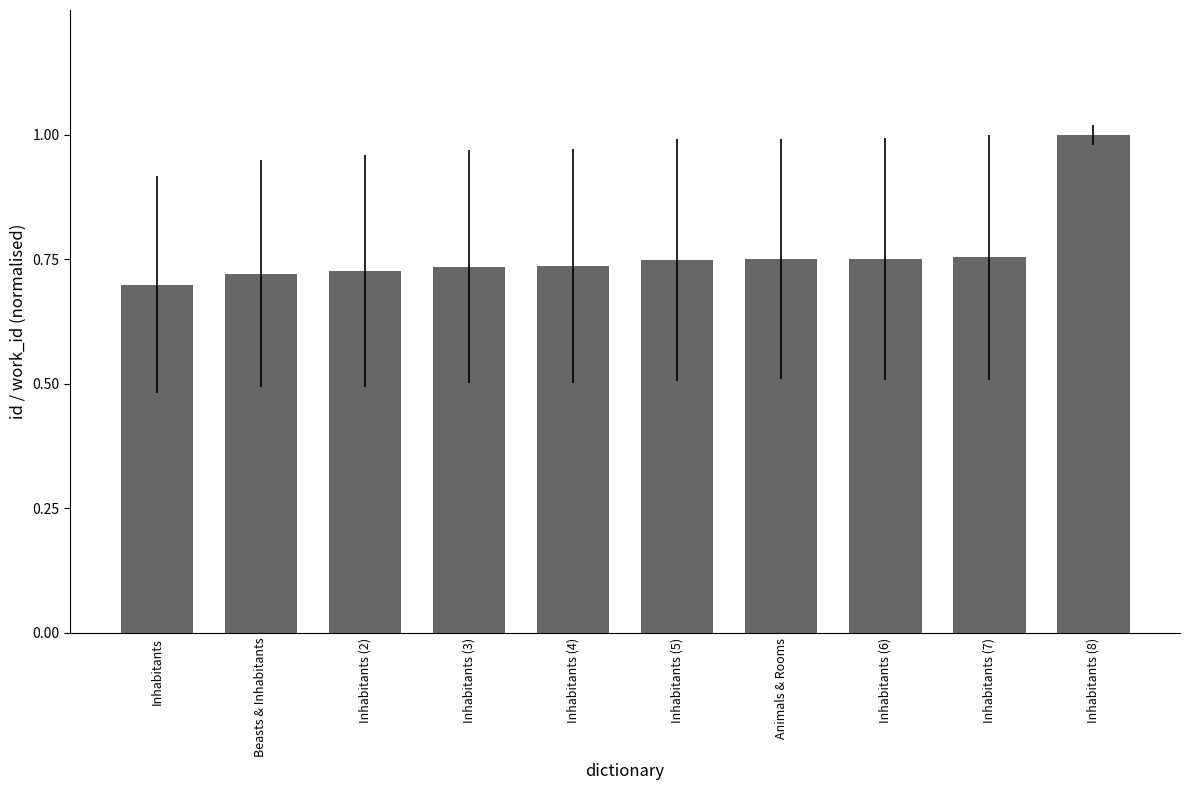

What position from the left is Inhabitants (4)?

5